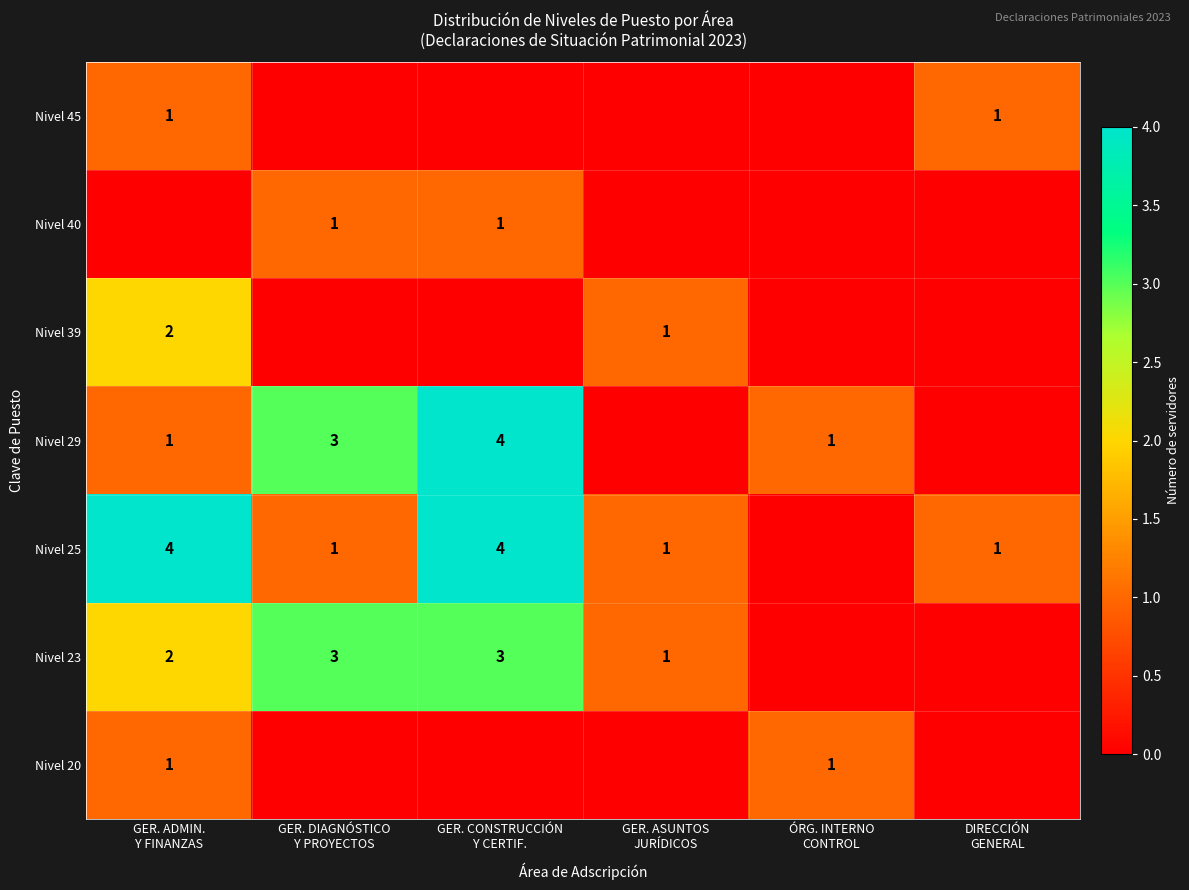

At which label does Nivel 45 reach its peak?

GER. ADMIN. Y FINANZAS